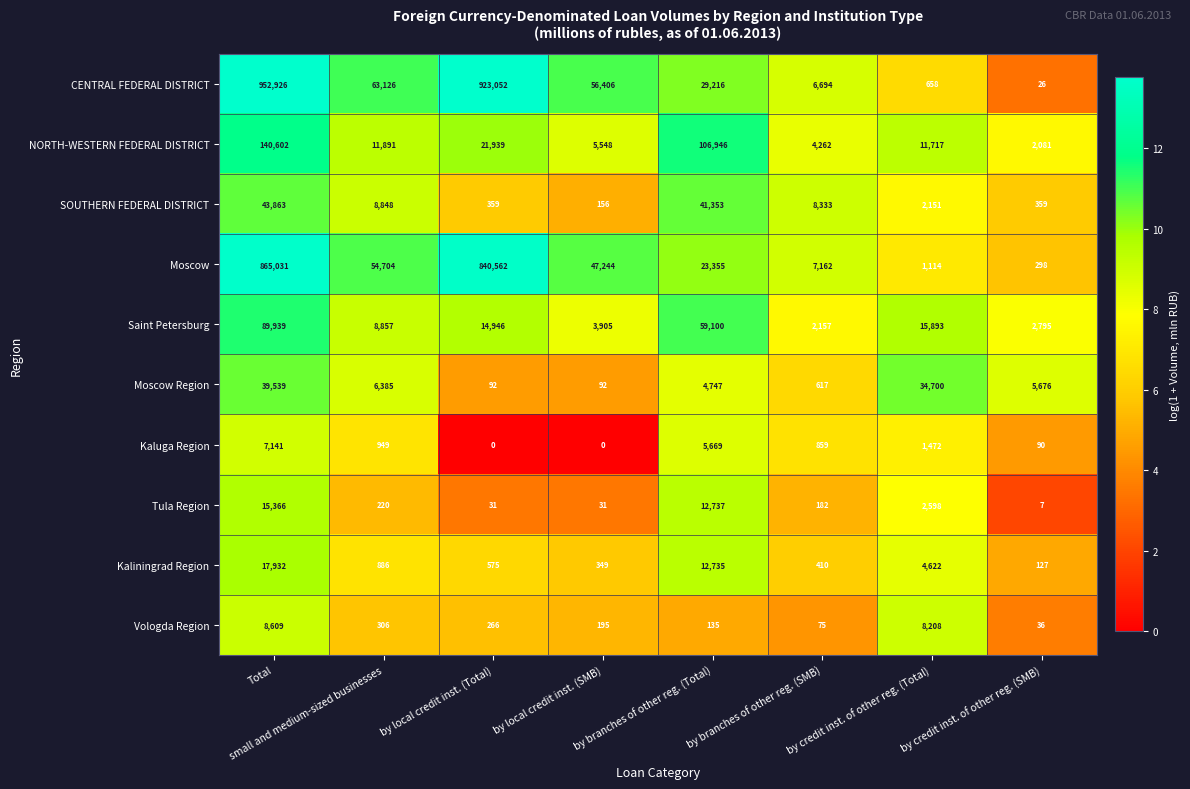

Rank the series by their maximum value, from lowest to highest.

Kaluga Region, Vologda Region, Tula Region, Kaliningrad Region, Moscow Region, SOUTHERN FEDERAL DISTRICT, Saint Petersburg, NORTH-WESTERN FEDERAL DISTRICT, Moscow, CENTRAL FEDERAL DISTRICT